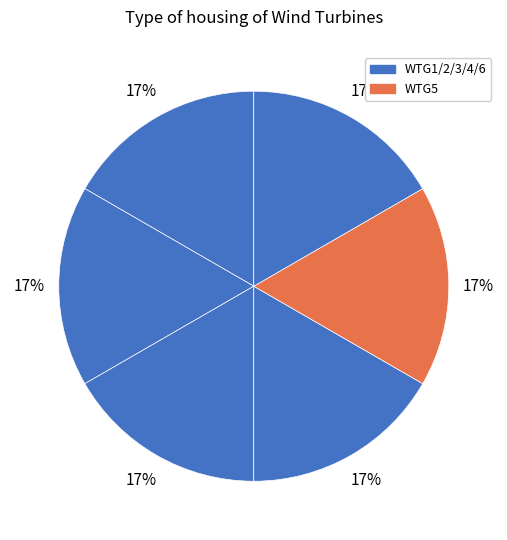

How many slices are in this pie chart?

6